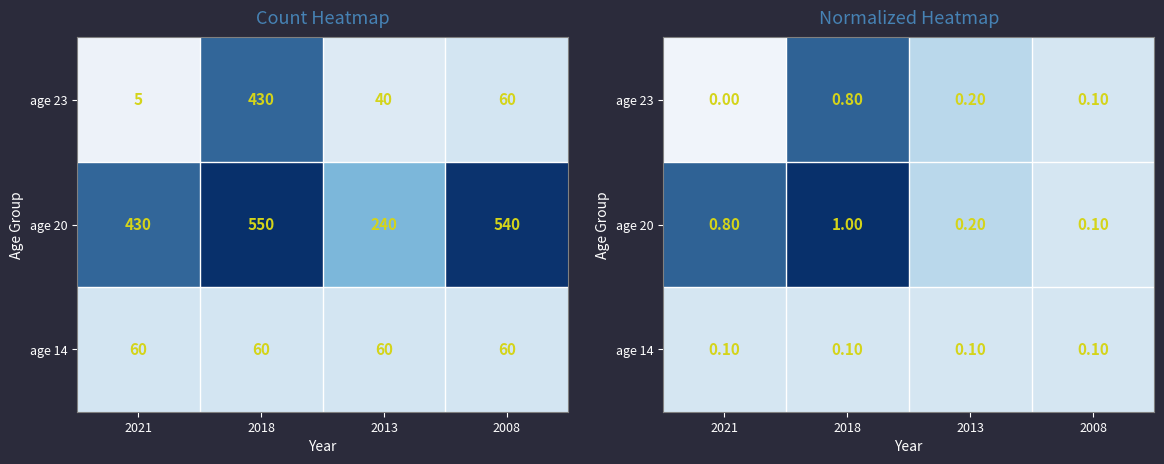

At which label is age 20 closest to 0?

2008